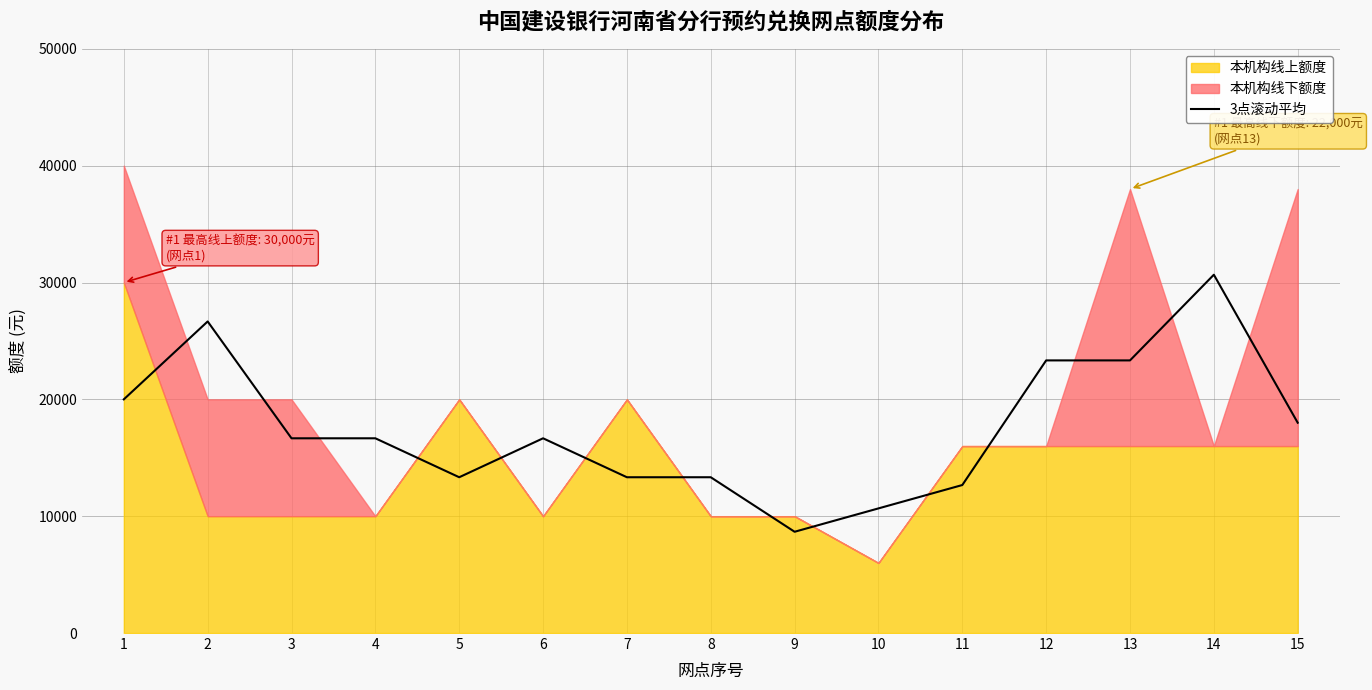

How many values are below 16666?

6